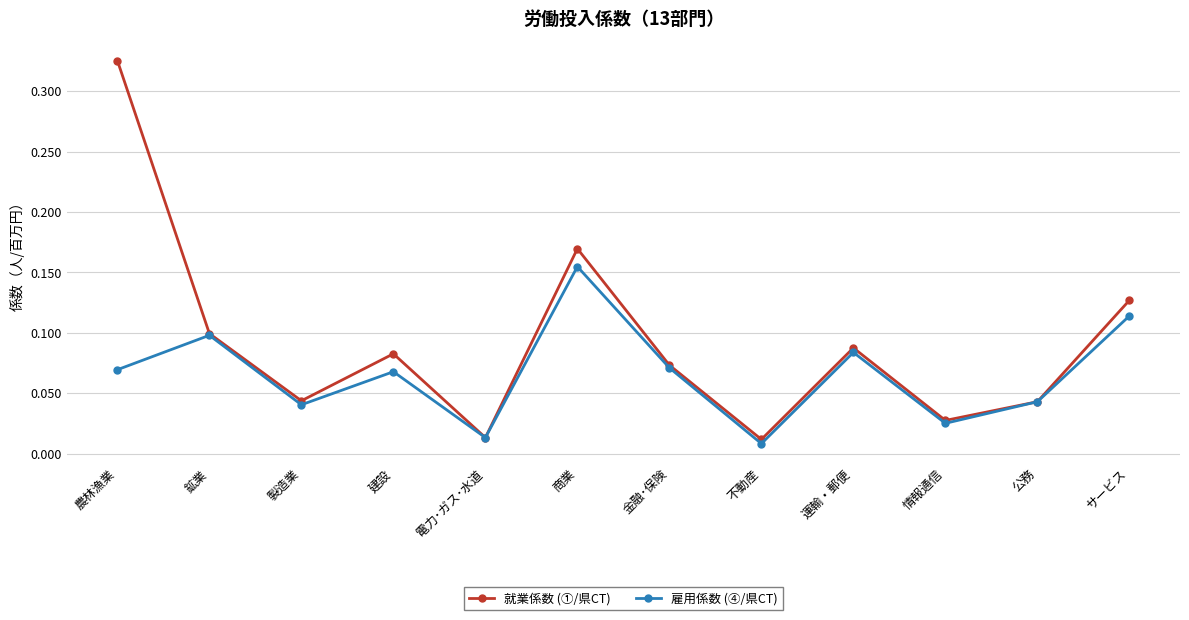

In 雇用係数 (④/県CT), how many points are lower than both neighbors (excluding endpoints)?

4